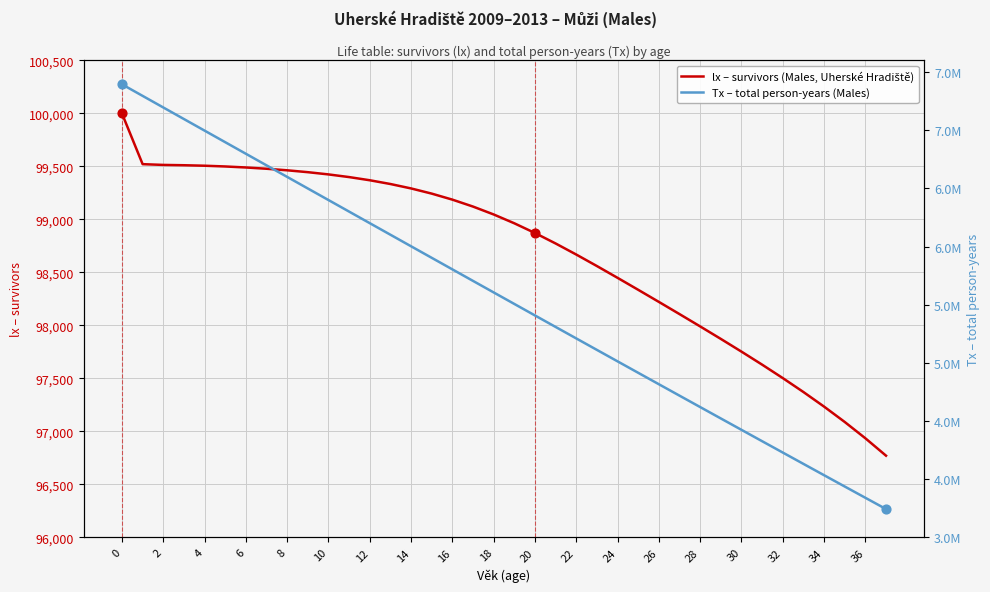

What are all the series names shown in the legend?

lx – survivors (Males, Uherské Hradiště), Tx – total person-years (Males)